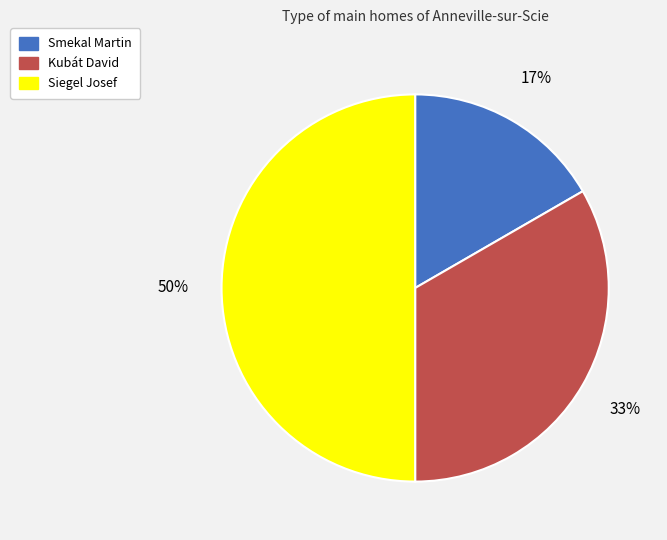

Between Siegel Josef and Smekal Martin, which is larger?

Siegel Josef